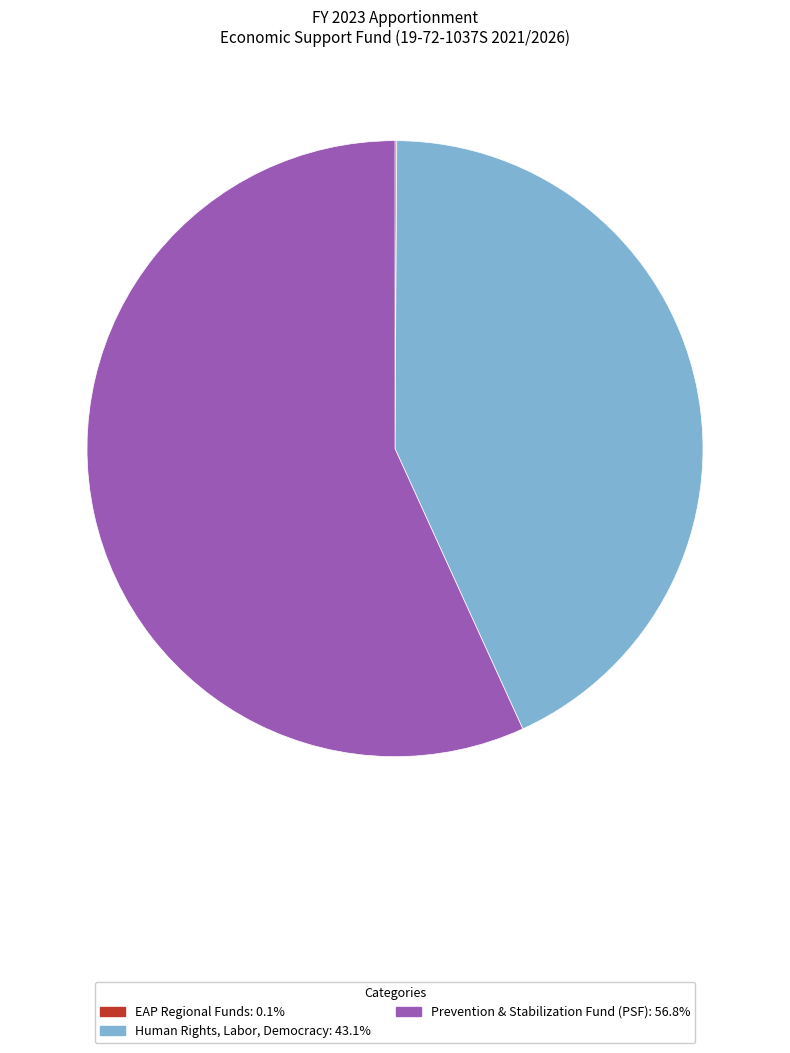

What is the ratio of the value at Prevention & Stabilization Fund (PSF) to the value at Human Rights, Labor, Democracy?

1.3